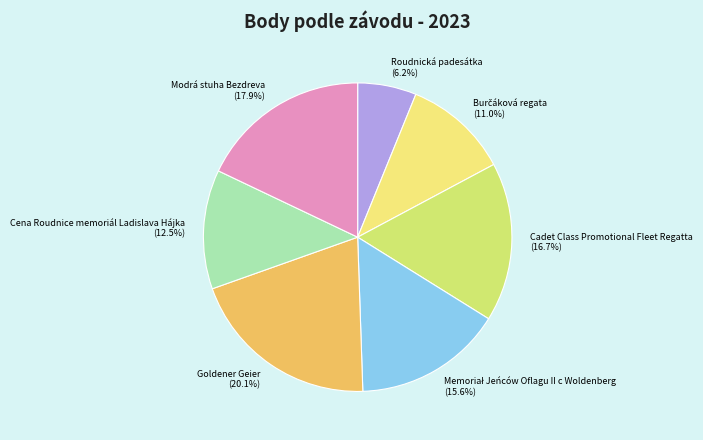

Does Modrá stuha Bezdreva account for over 50% of the chart?

No